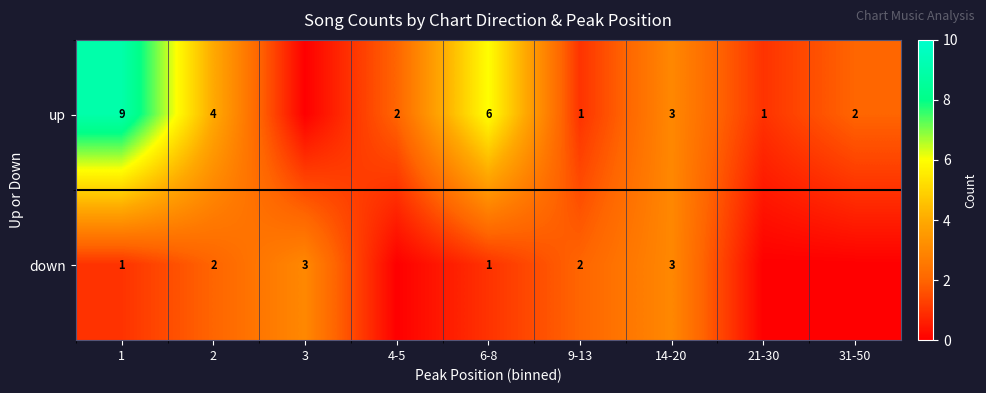

Rank the series at 2 from highest to lowest value.

up, down